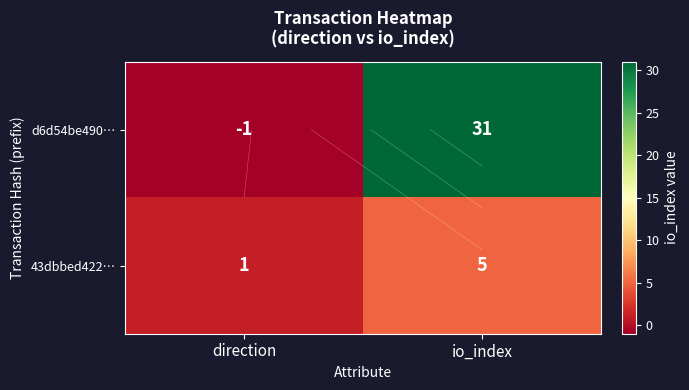

What is the difference between the highest and lowest values at io_index?

26